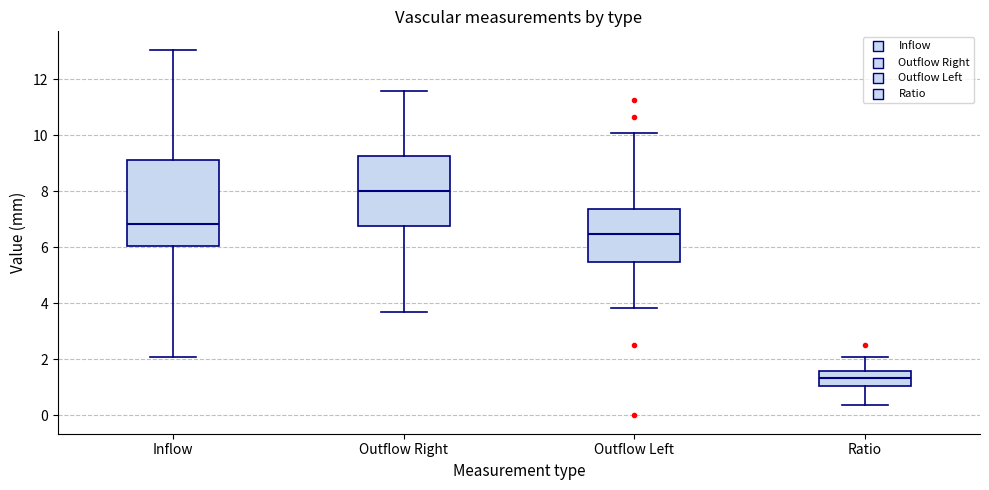

Where is the upper edge of the box for Inflow on the y-axis? The values are not printed on the chart, so give them approximately, as read against the axis.

9.2